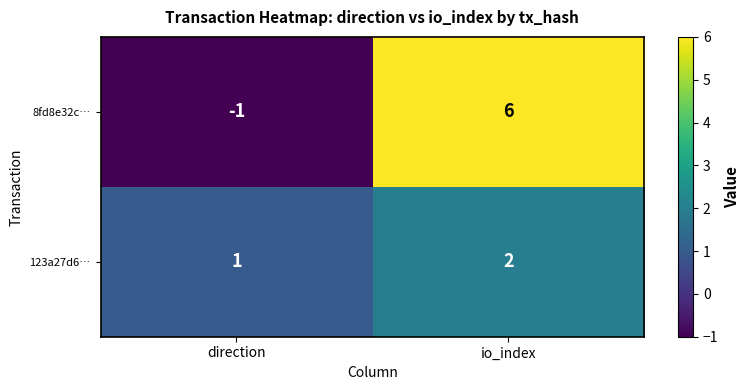

At how many categories does at least one series exceed 0?

2